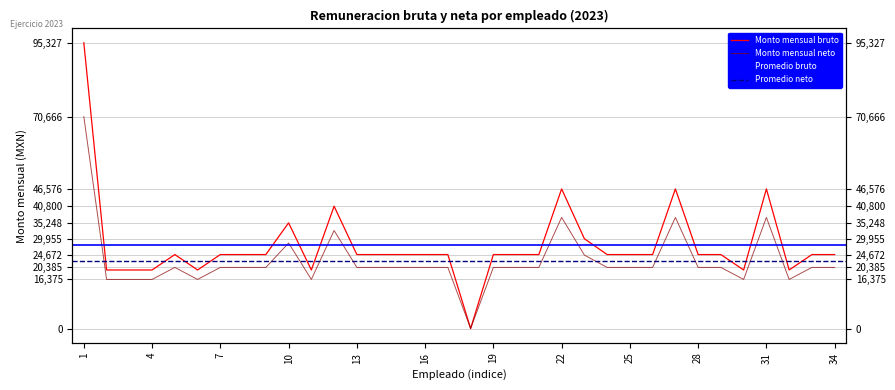

At how many categories does at least one series exceed 89103?

1